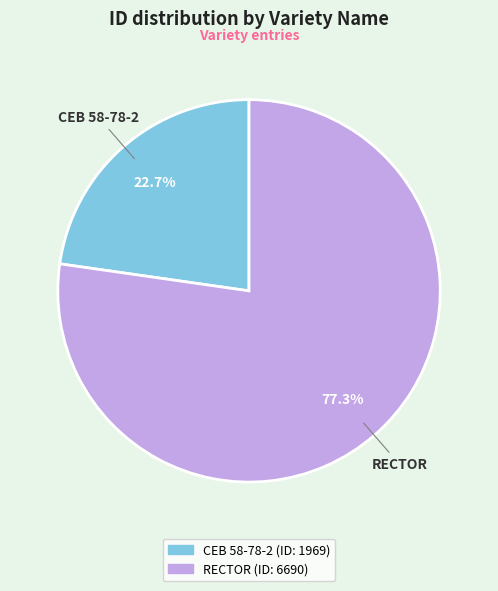

Combined, what portion of the pie is RECTOR and CEB 58-78-2?

100.0%